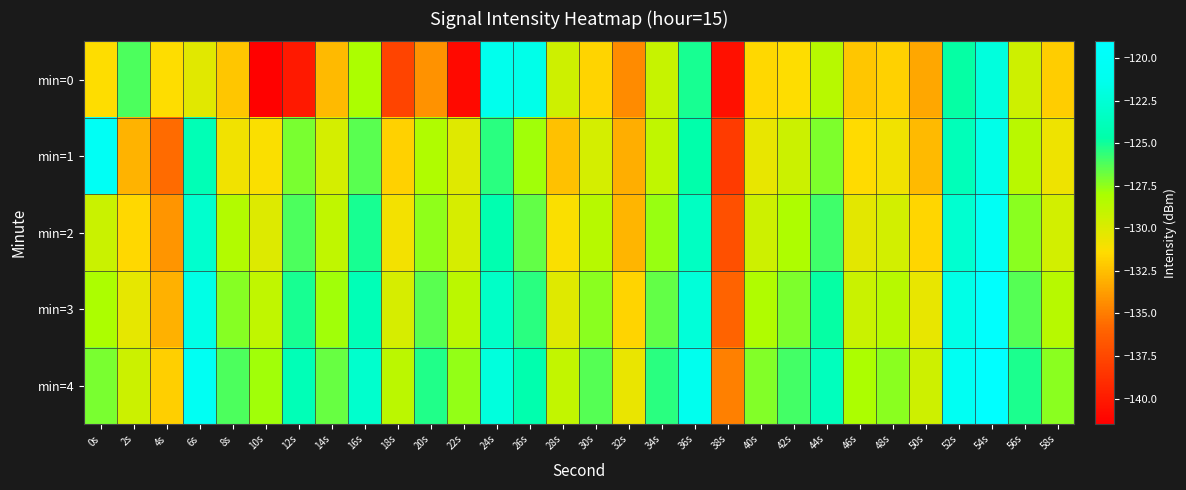

What is the total value across all series at 46s?

-651.2